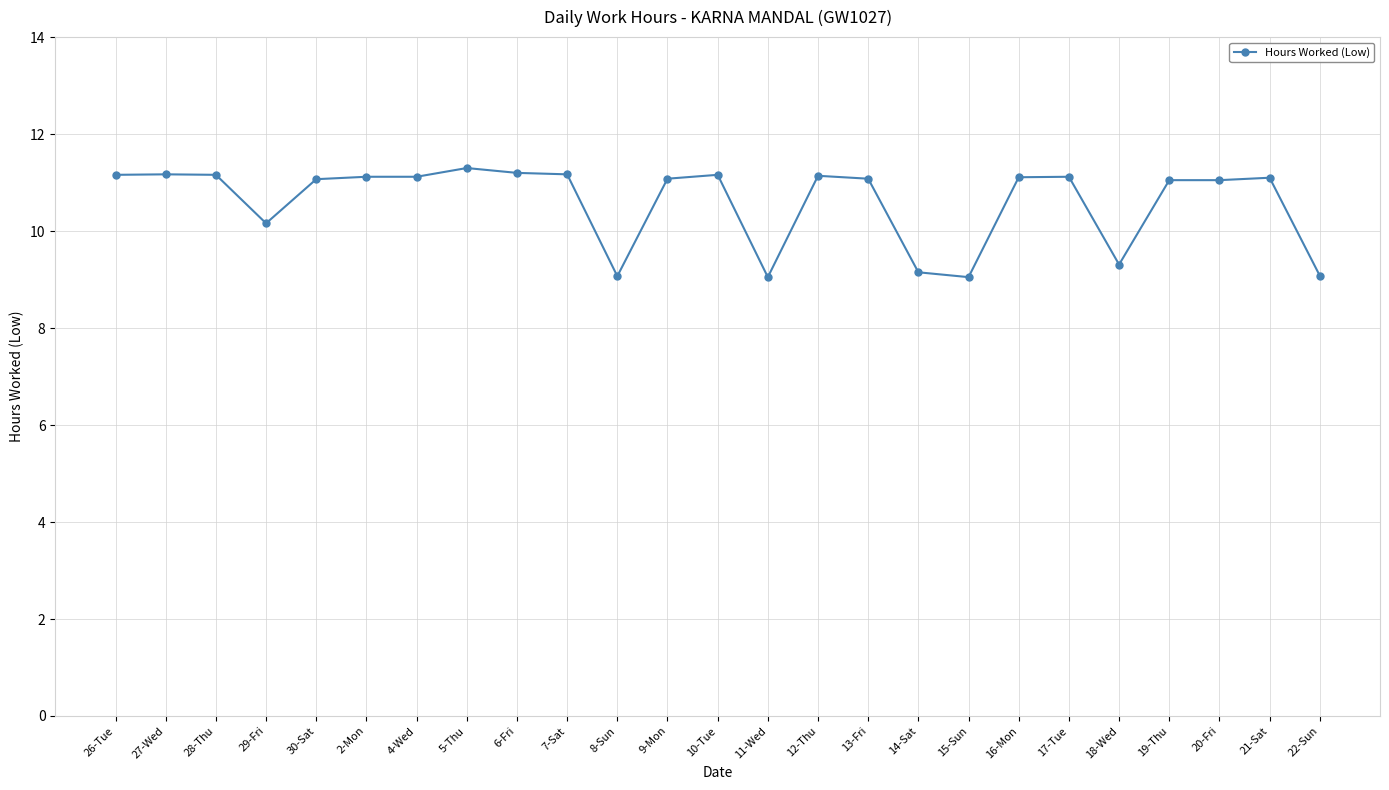

At which label is the value closest to 10?

29-Fri